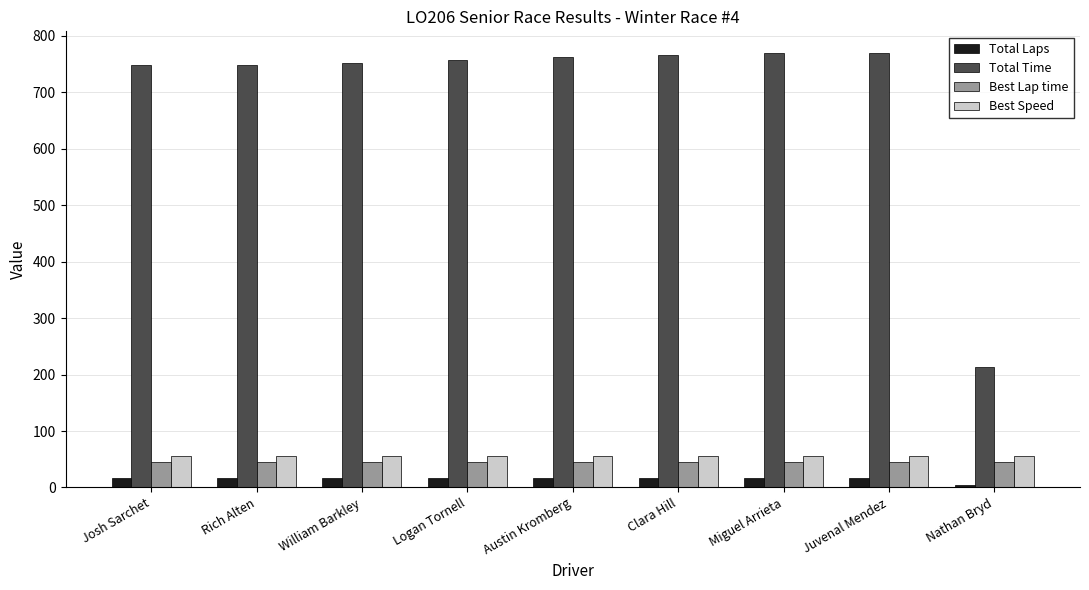

Is the value of Best Speed at Austin Kromberg greater than the value of Total Time at Juvenal Mendez?

No